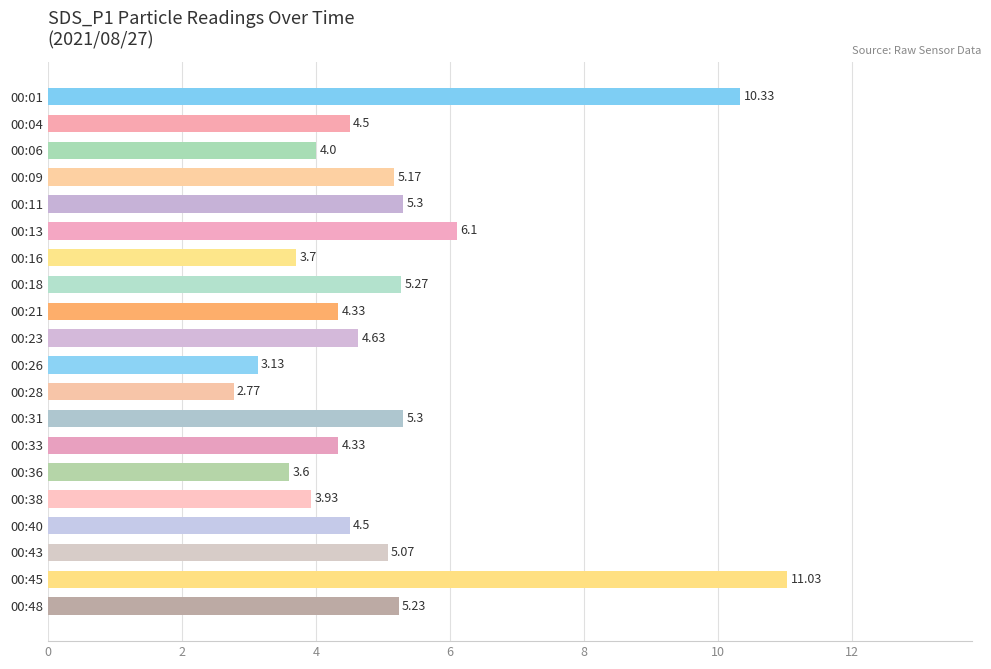

What is the difference between the values at 00:06 and 00:04?

0.5